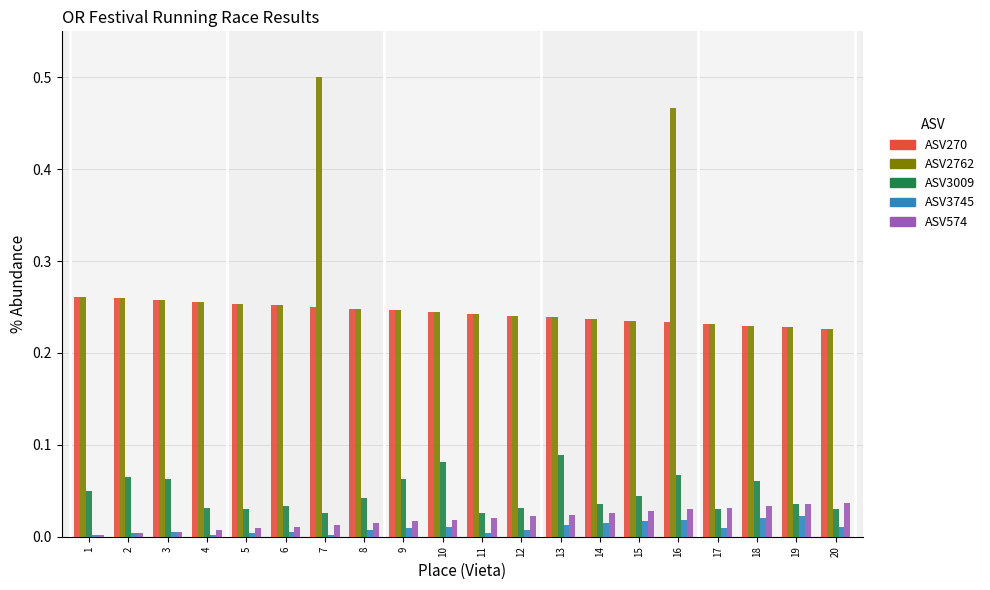

How many bars are there in total?

100